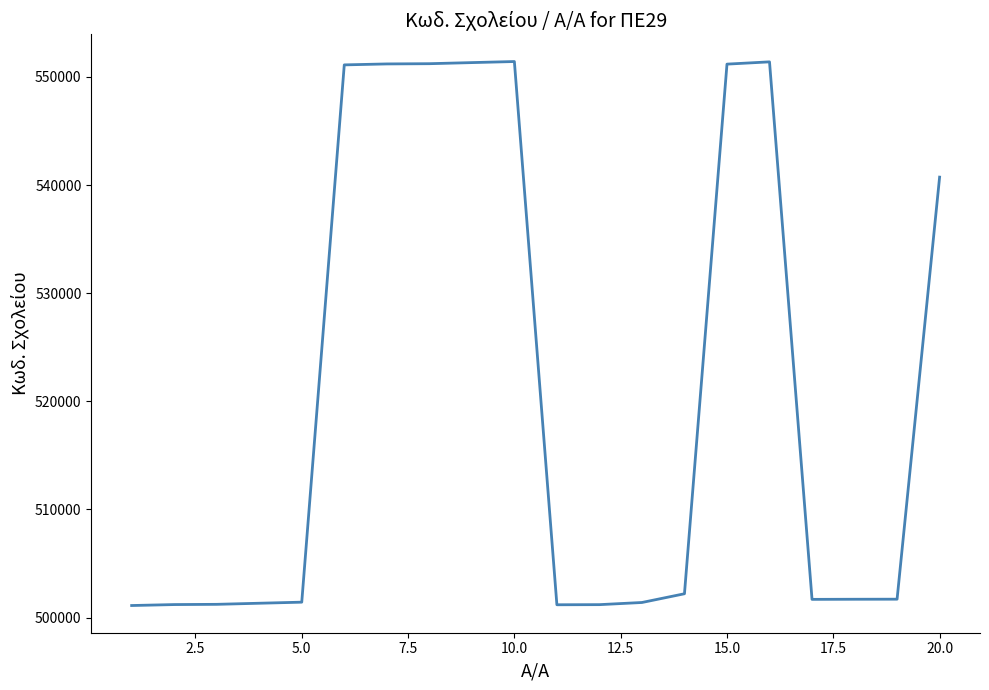

What is the difference between the maximum and minimum values?

50310